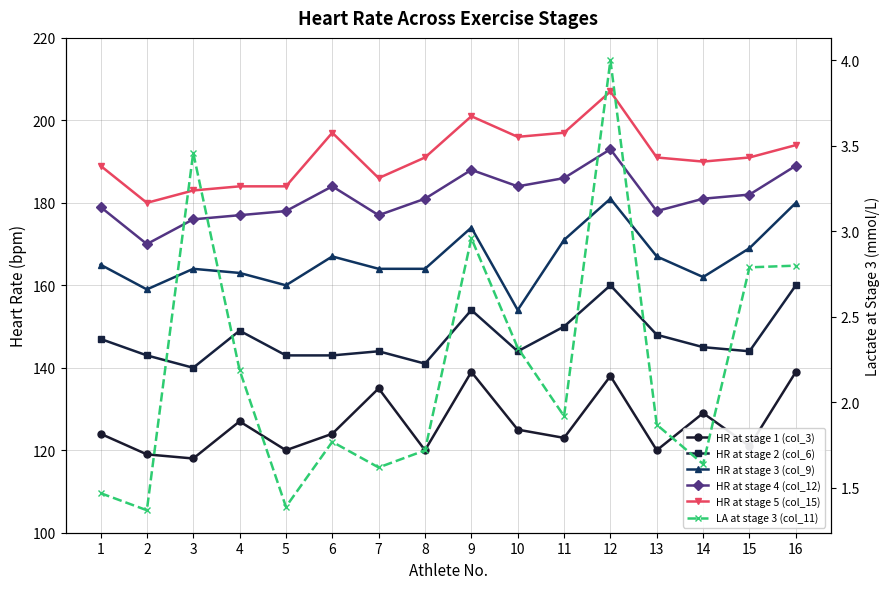

Which series changed the most between 7 and 8?

HR at stage 1 (col_3)